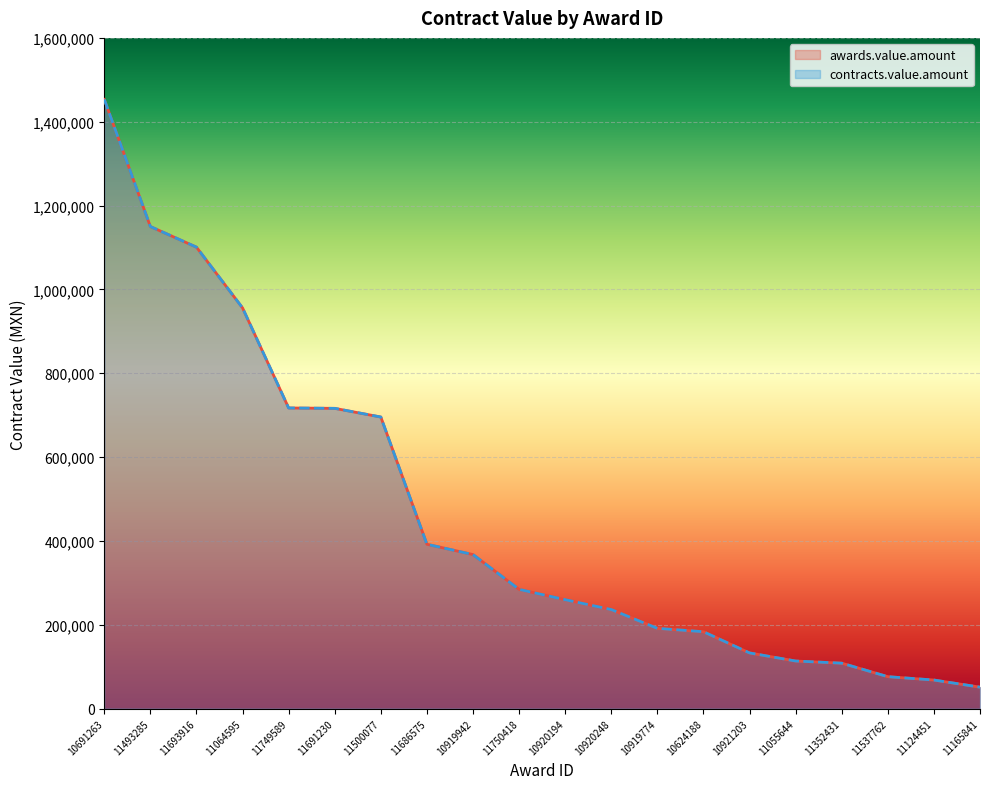

What is the label of the 4th point from the left?

11064595